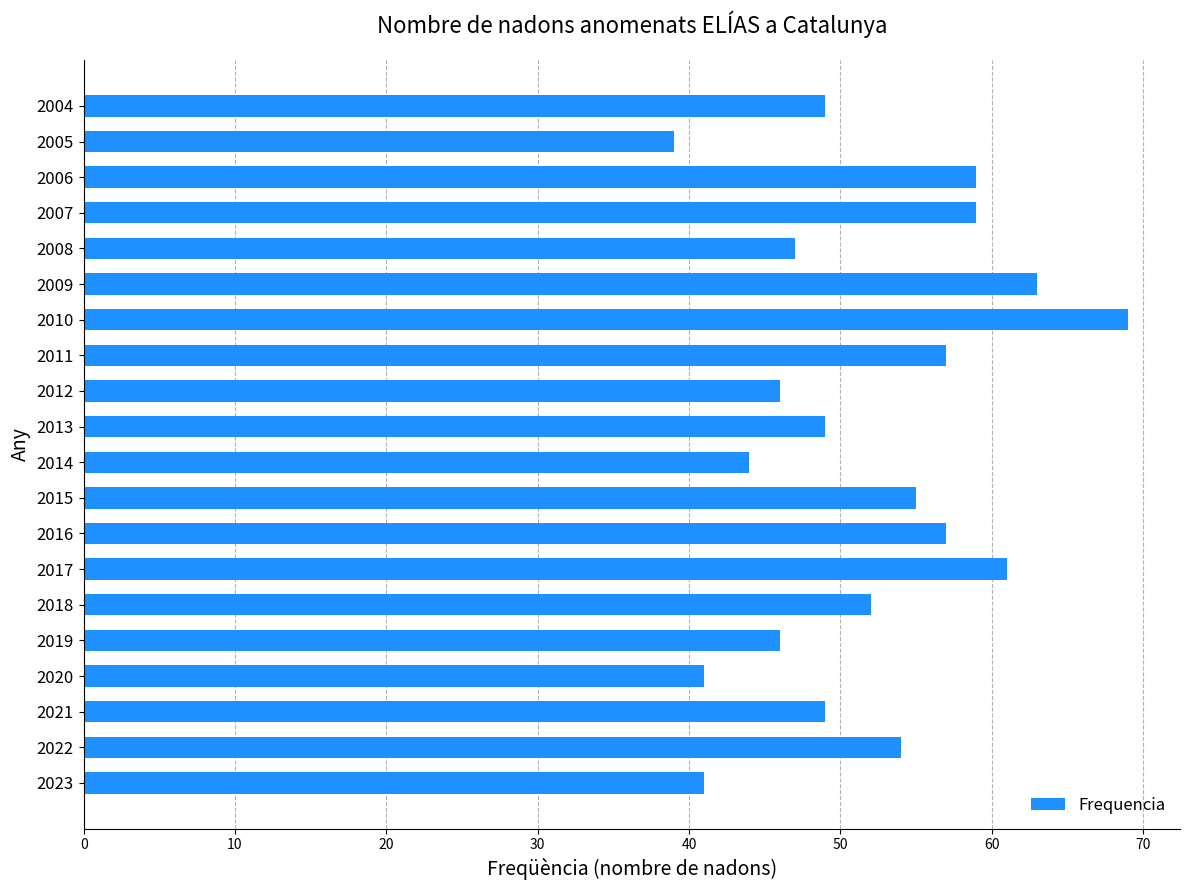

True or false: the data shows 49 at 2004.

True